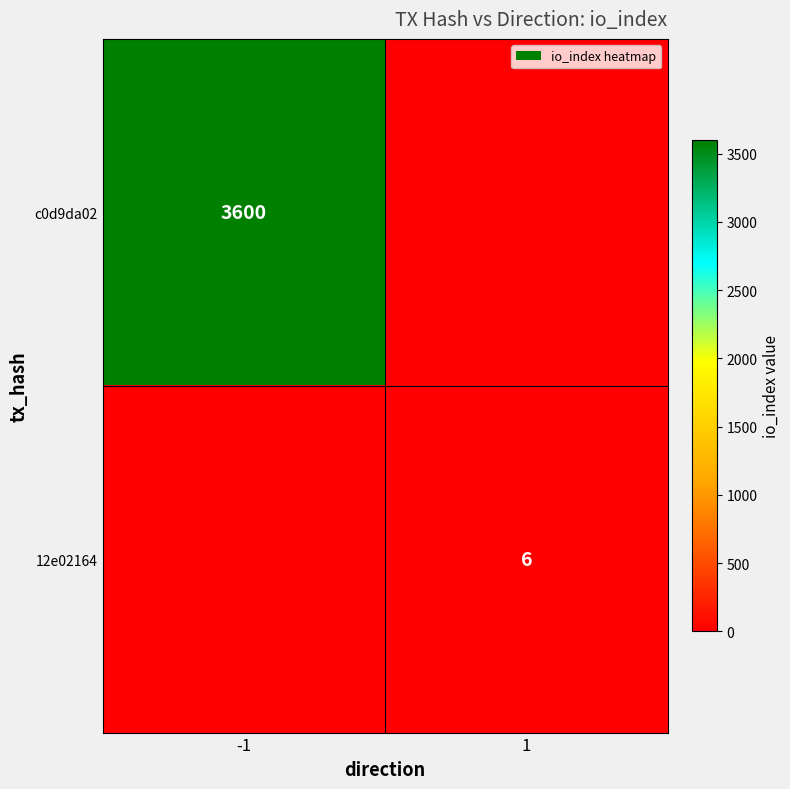

The value of c0d9da02 at -1 is 3600. True or false?

True